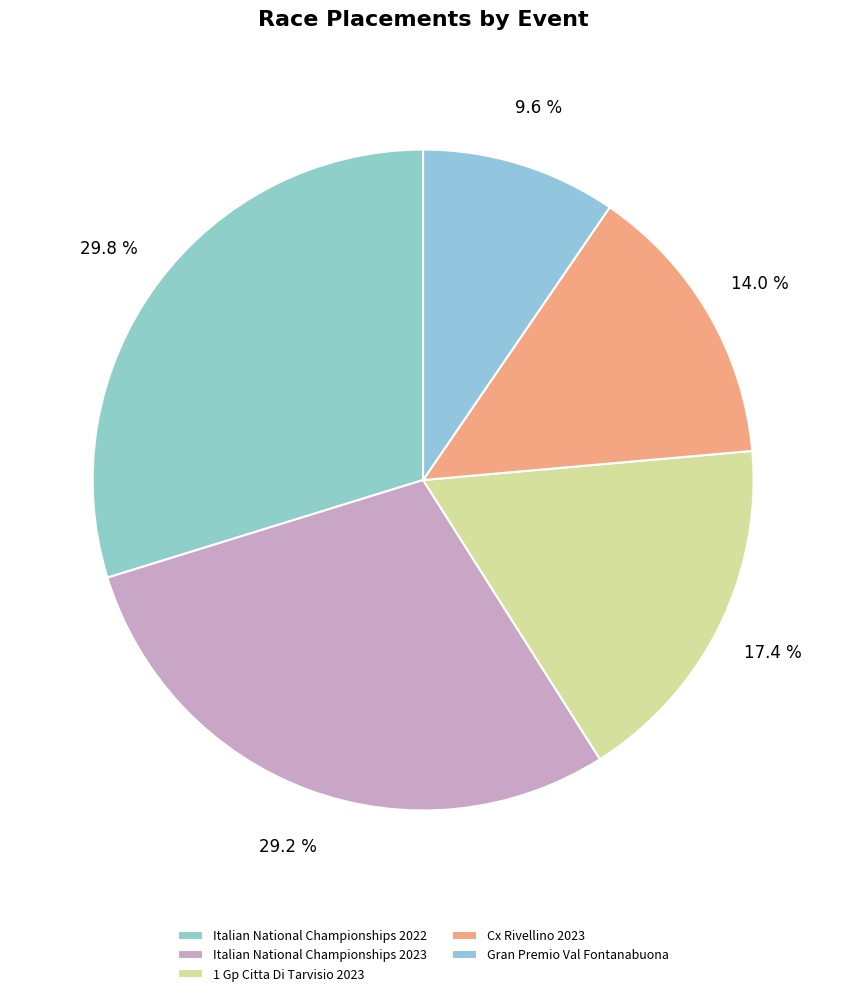

Count the number of slices in the pie.

5